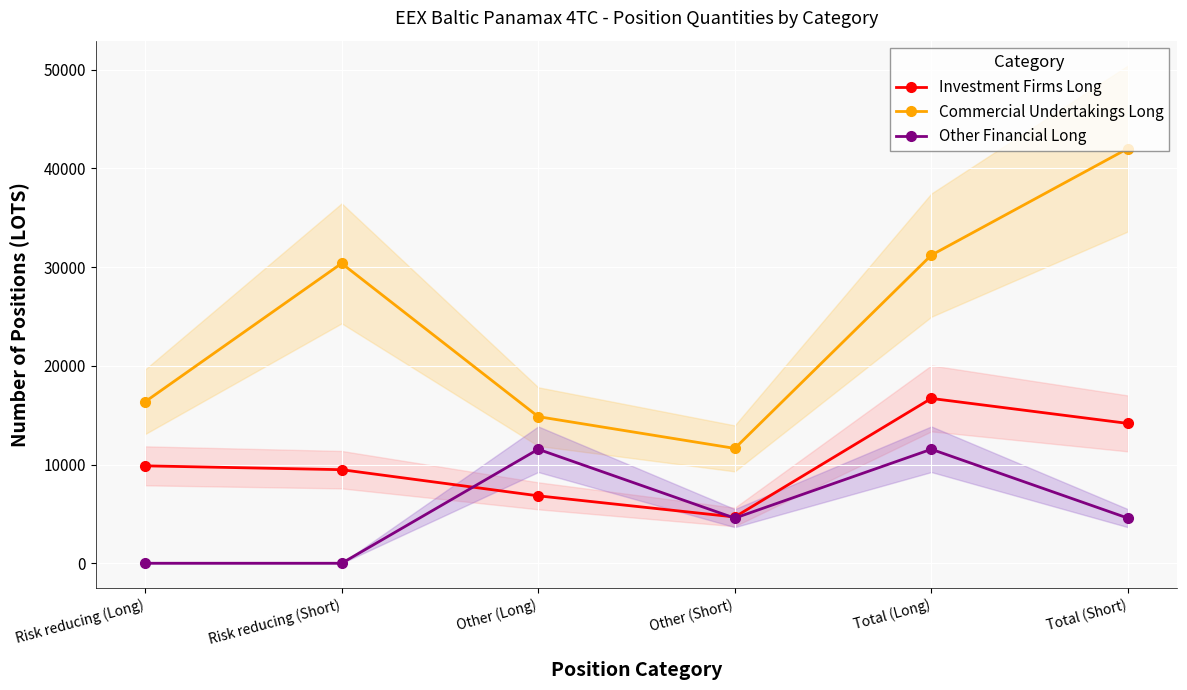

In Investment Firms Long, how many points are higher than both neighbors (excluding endpoints)?

1